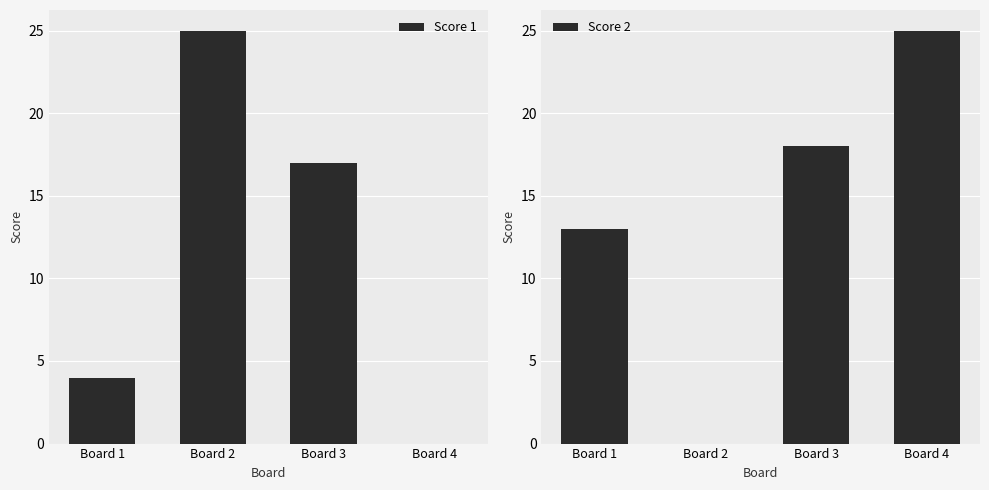

What is the difference between the highest and lowest values at Board 2?

25